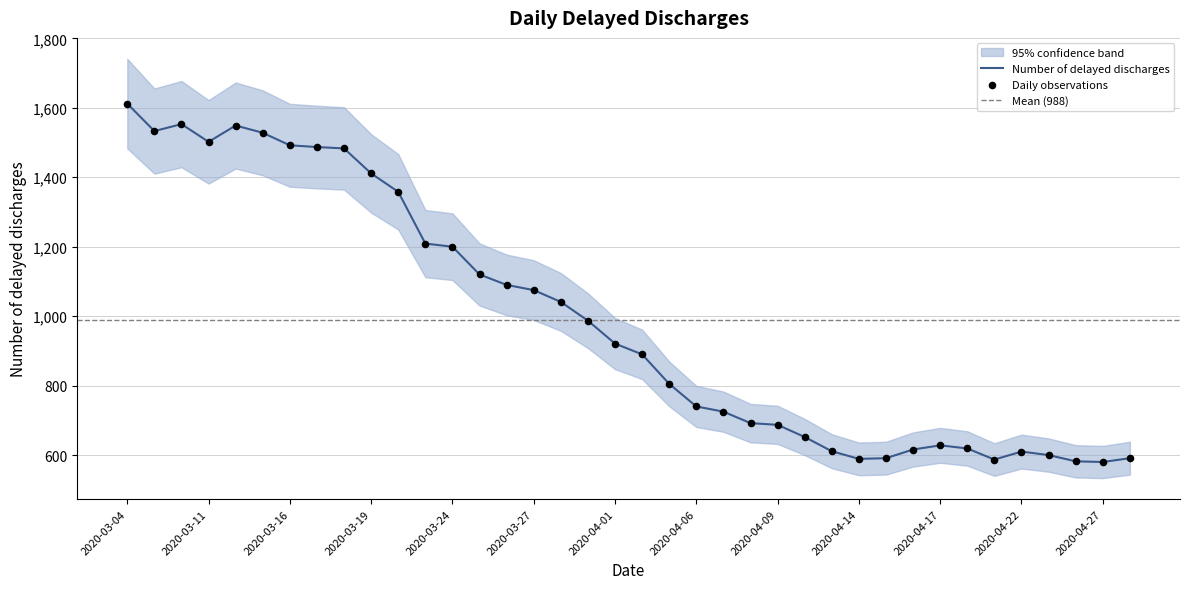

What is the change in value from 2020-04-15 to 2020-04-17?

+37